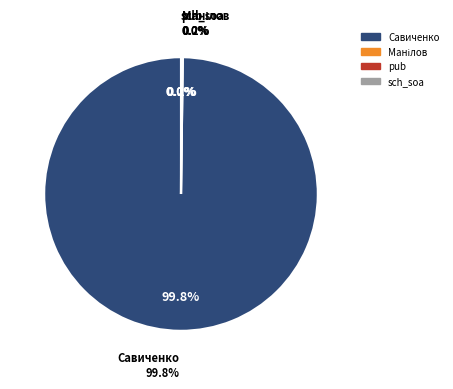

Which slice represents more than half of the pie?

Савиченко